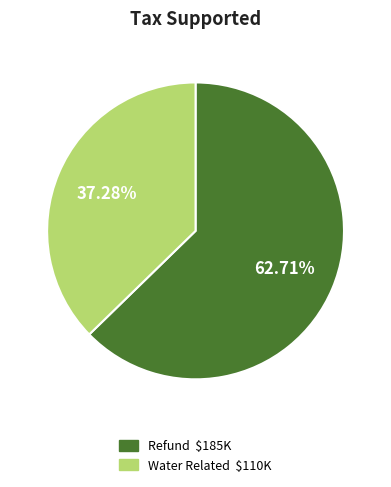

To the nearest percent, what is the difference between the largest and smallest slice percentages?

25%